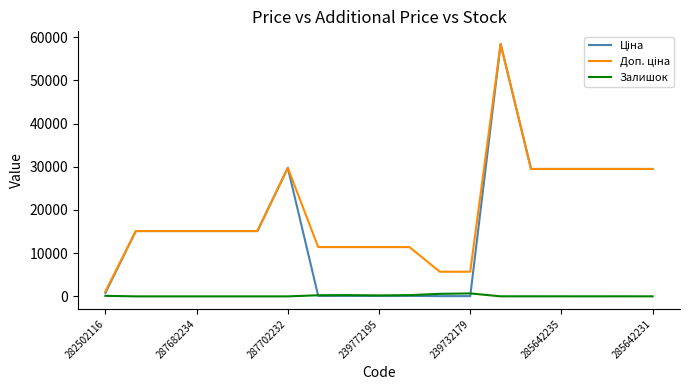

What is the maximum value shown in the chart?

58426.5